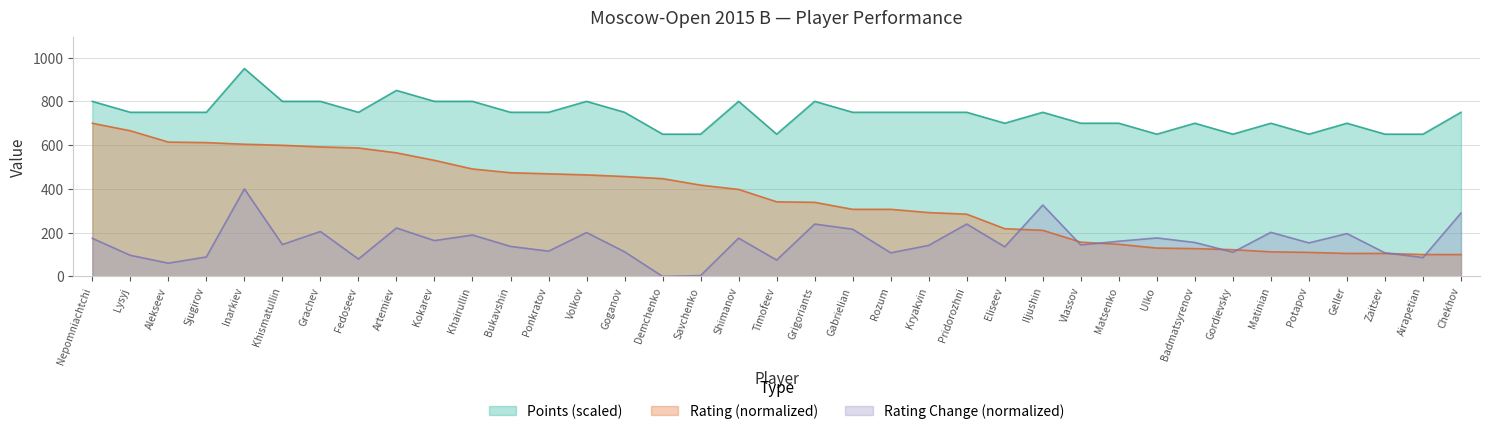

Reading right to left, what are all the values shown in this chart?

Points: 750.0	650.0	650.0	700.0	650.0	700.0	650.0	700.0	650.0	700.0	700.0	750.0	700.0	750.0	750.0	750.0	750.0	800.0	650.0	800.0	650.0	650.0	750.0	800.0	750.0	750.0	800.0	800.0	850.0	750.0	800.0	800.0	950.0	750.0	750.0	750.0	800.0
Rating: 100.0	100.0	104.9	104.9	109.8	112.3	122.1	127.0	129.5	146.7	156.6	210.7	218.0	284.4	291.8	306.6	306.6	338.5	341.0	397.5	417.2	446.7	456.6	463.9	468.9	473.8	491.0	530.3	564.8	586.9	591.8	599.2	604.1	611.5	613.9	665.6	700.0
Rating Change: 289.4	86.1	107.8	195.7	153.2	201.4	110.6	155.1	175.9	160.8	143.7	326.2	135.2	239.2	141.8	107.8	215.6	239.2	74.7	174.9	3.8	0.0	112.5	200.5	115.4	137.1	189.1	163.6	221.3	79.4	205.2	145.6	400.0	88.9	60.5	96.5	174.0